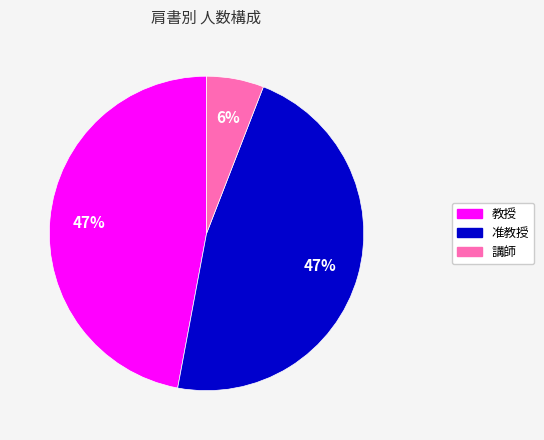

Approximately how many times larger is the value at 講師 compared to 准教授?

0.1